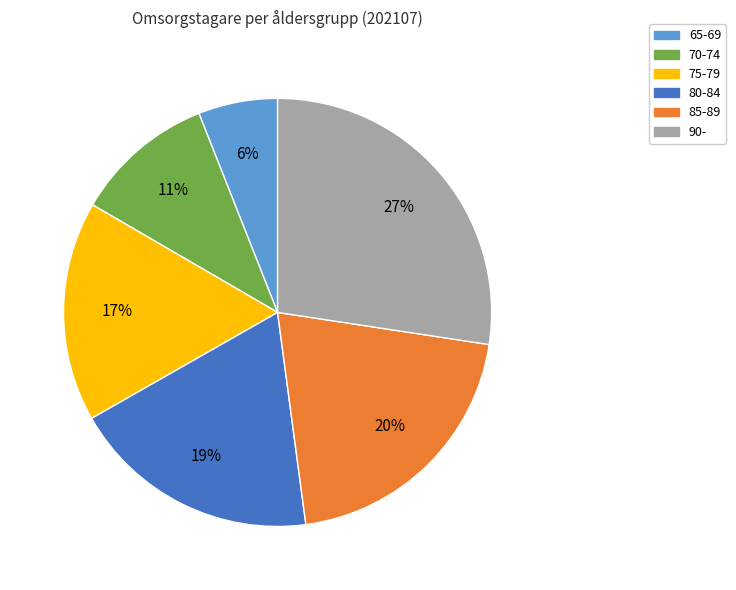

What is the ratio of the value at 70-74 to the value at 75-79?

0.6